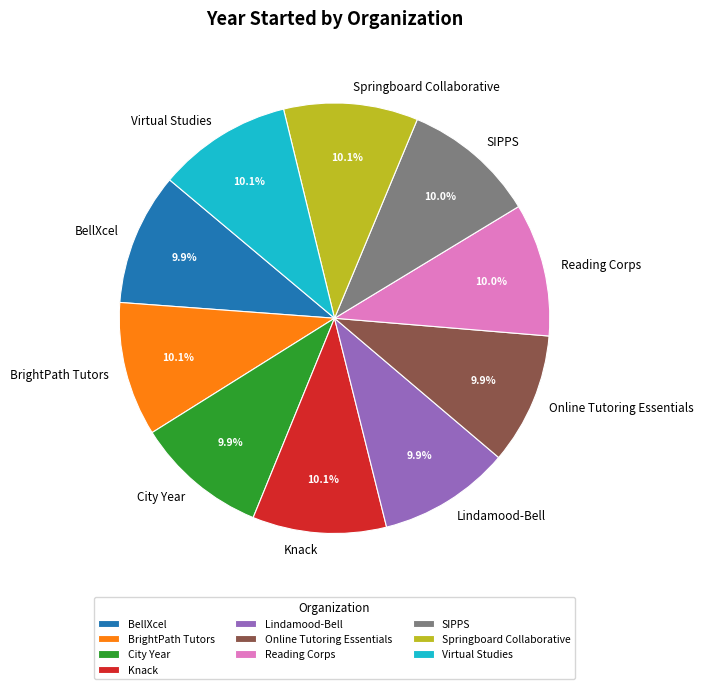

Is Lindamood-Bell the majority of the pie?

No